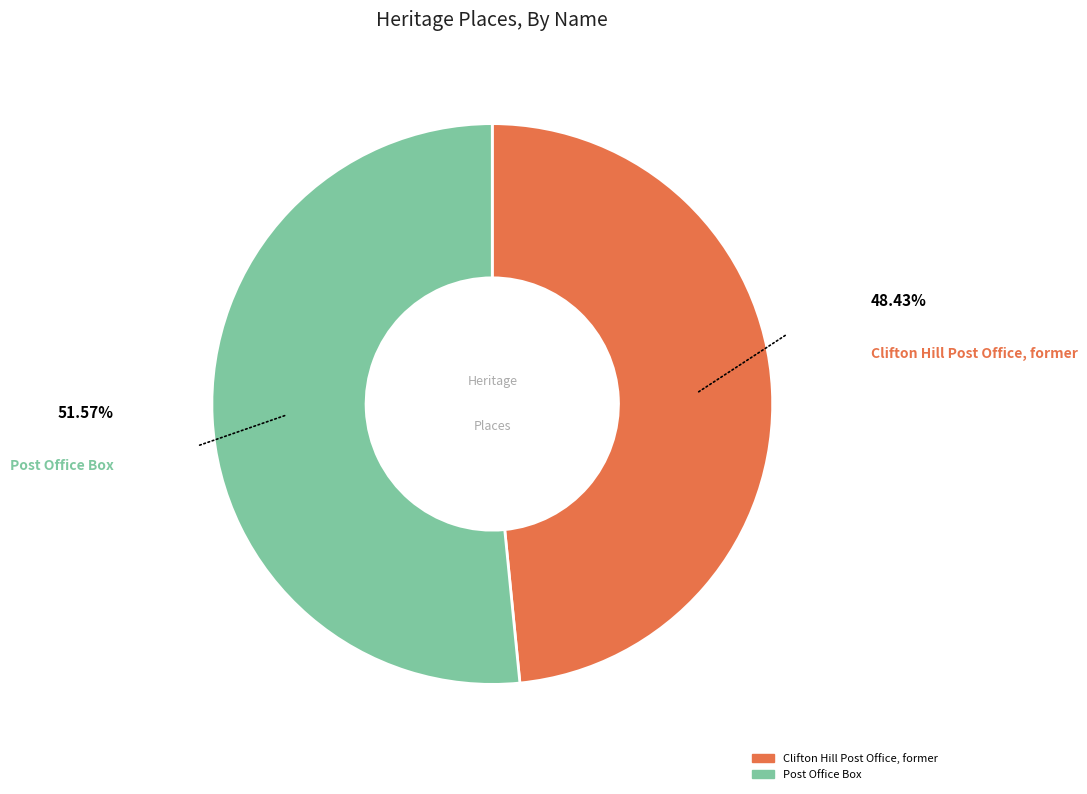

How many segments does this pie chart have?

2